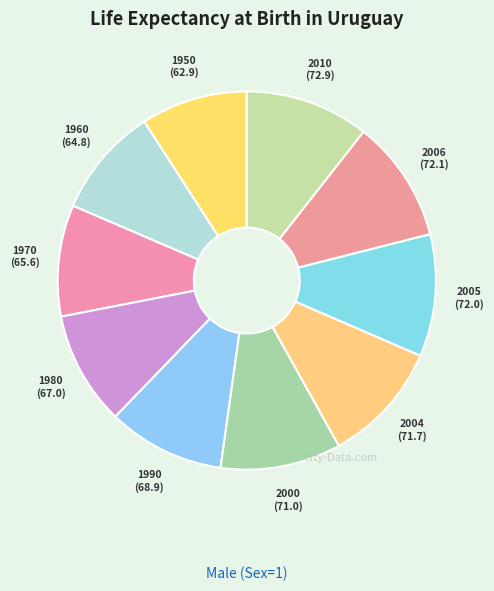

True or false: 2006 accounts for 2% of the total.

False